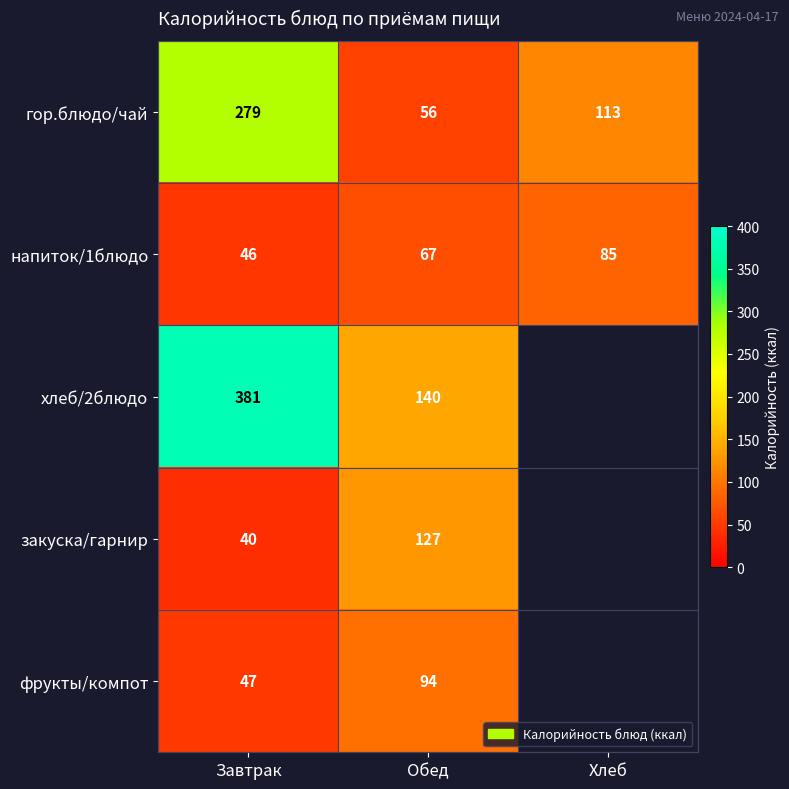

At Обед, list the series in order from largest to smallest.

хлеб/2блюдо, закуска/гарнир, фрукты/компот, напиток/1блюдо, гор.блюдо/чай